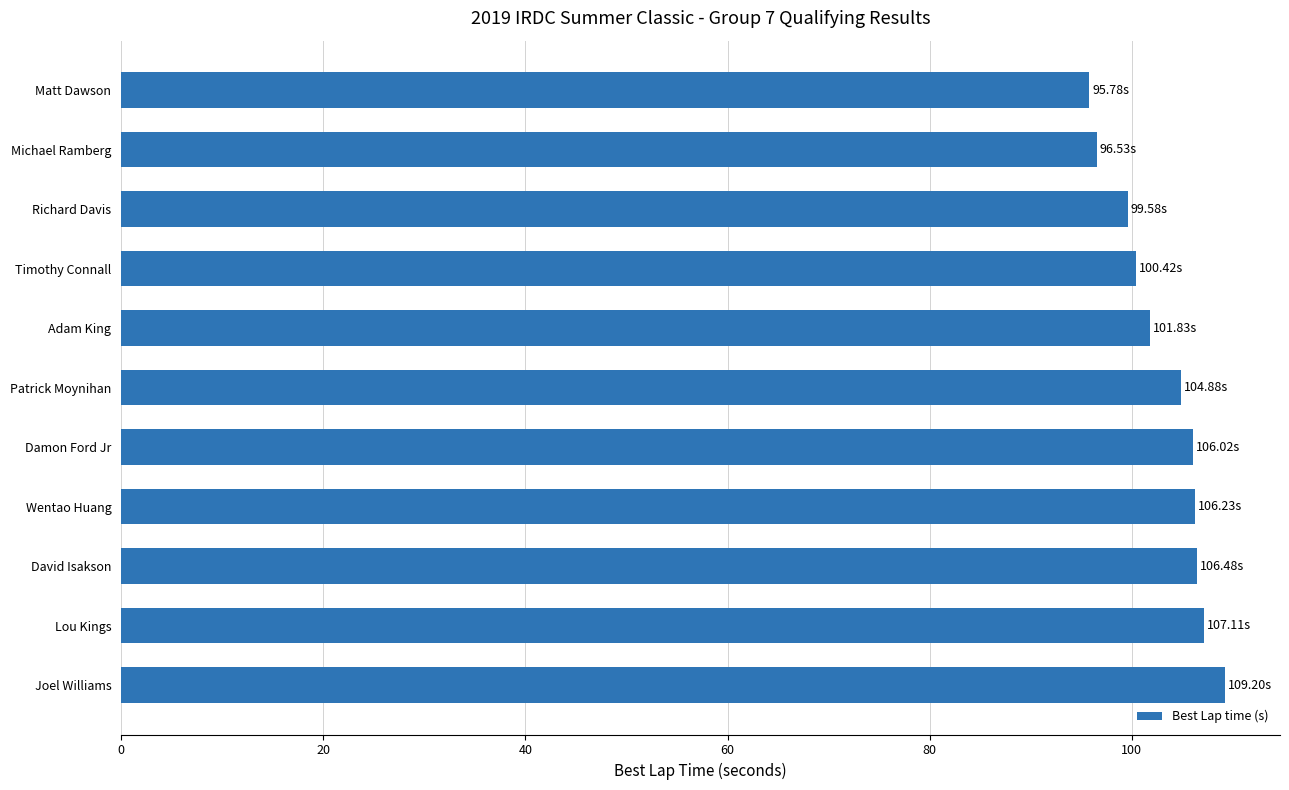

What is the change in value from Timothy Connall to Joel Williams?

+8.8